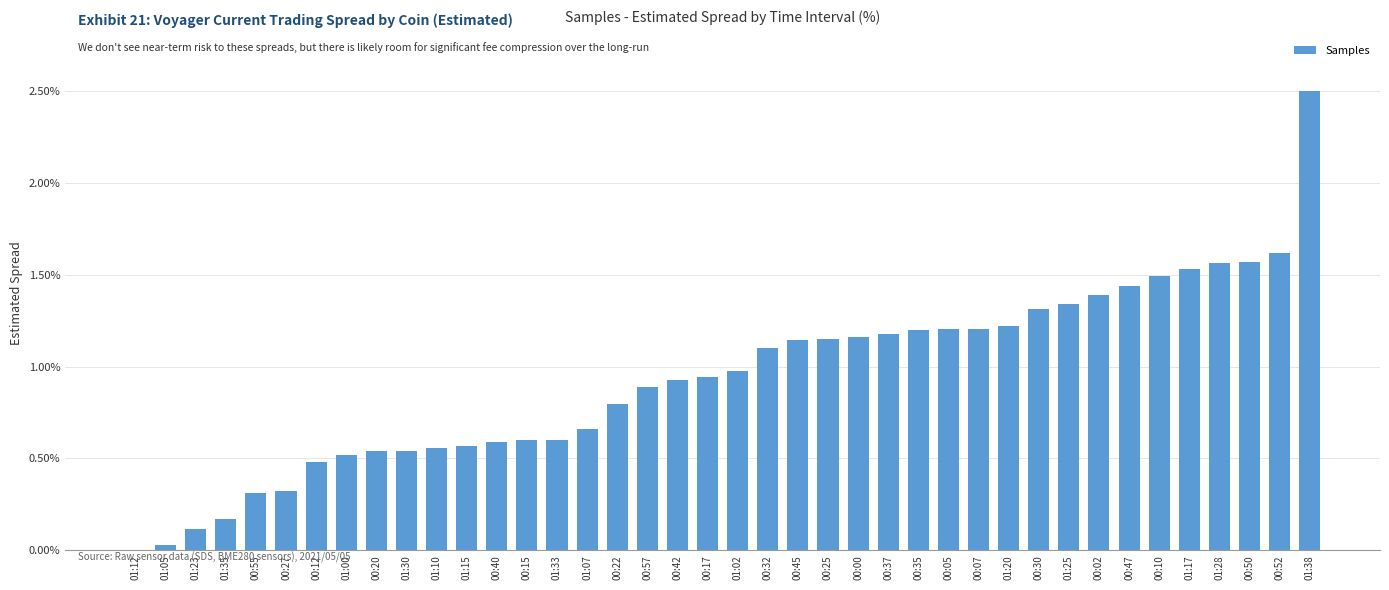

Does the chart contain stacked bars?

No